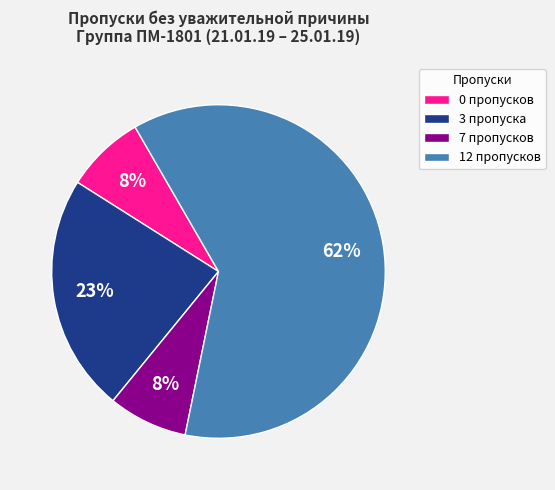

To the nearest percent, what percentage of the pie is 0 пропусков?

8%